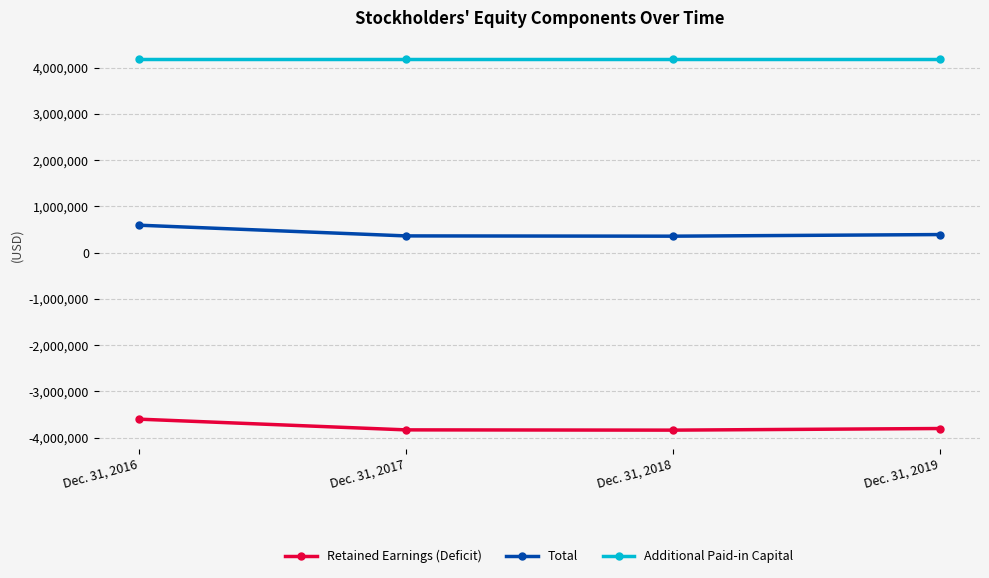

True or false: Total has more than 1 interior local peaks.

False